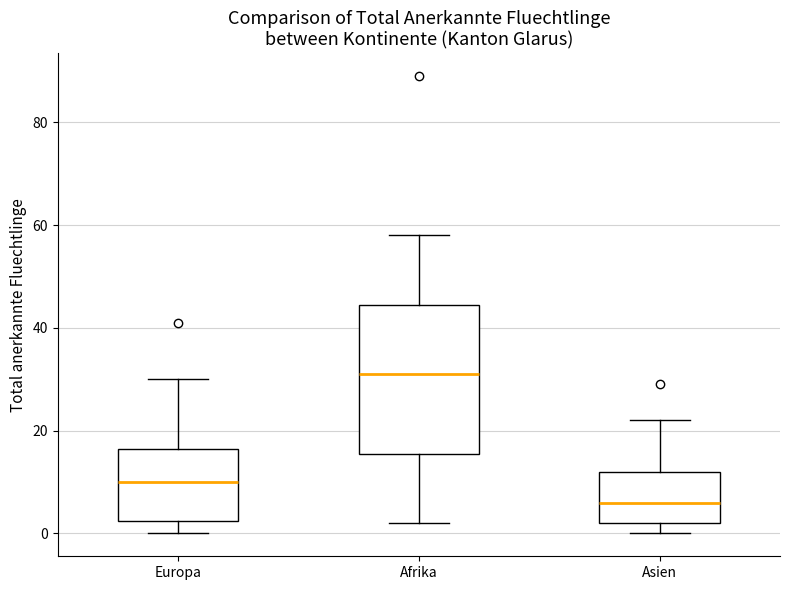

Comparing the boxes themselves (not the whiskers), which one is the tallest?

Afrika